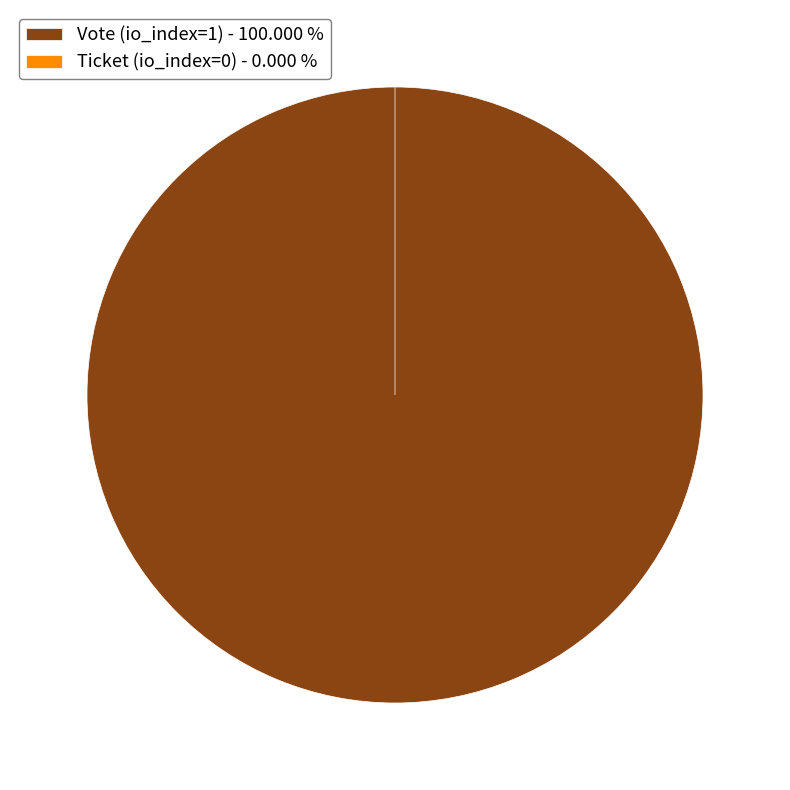

Is there any slice that represents more than half of the pie?

Yes